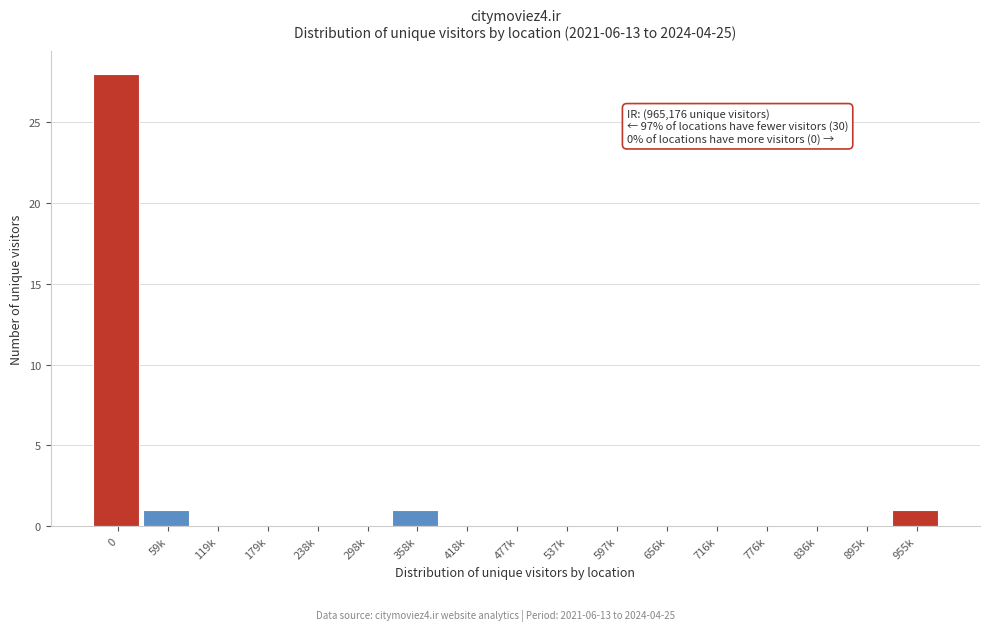

Reading left to right, what are all the values shown in this chart?

0=28	59k=1	119k=0	179k=0	238k=0	298k=0	358k=1	418k=0	477k=0	537k=0	597k=0	656k=0	716k=0	776k=0	836k=0	895k=0	955k=1